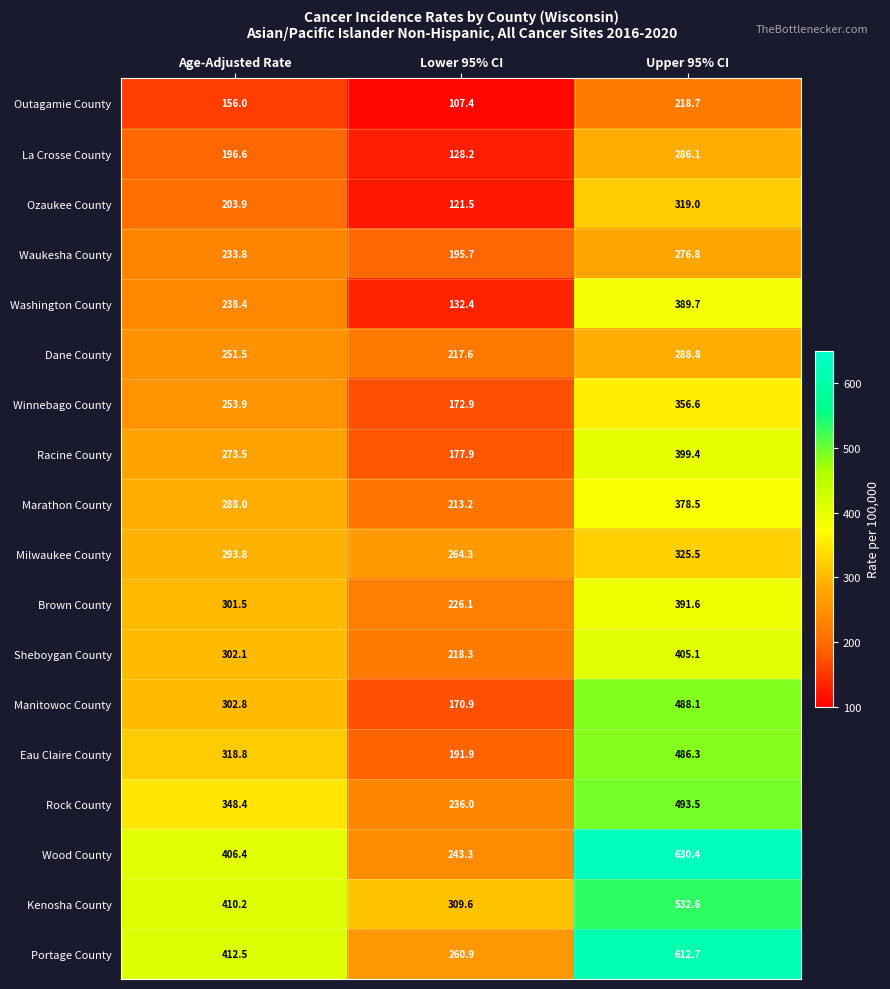

The Sheboygan County series shows 521.9 at Age-Adjusted Rate. True or false?

False